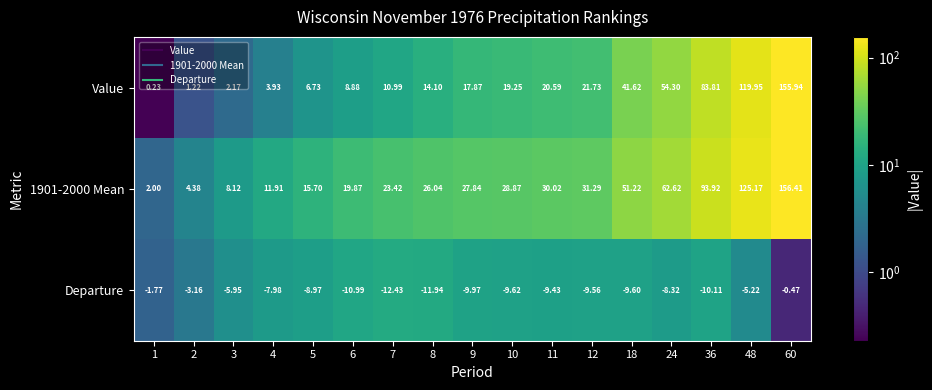

Which series has the largest range (max minus min)?

Value